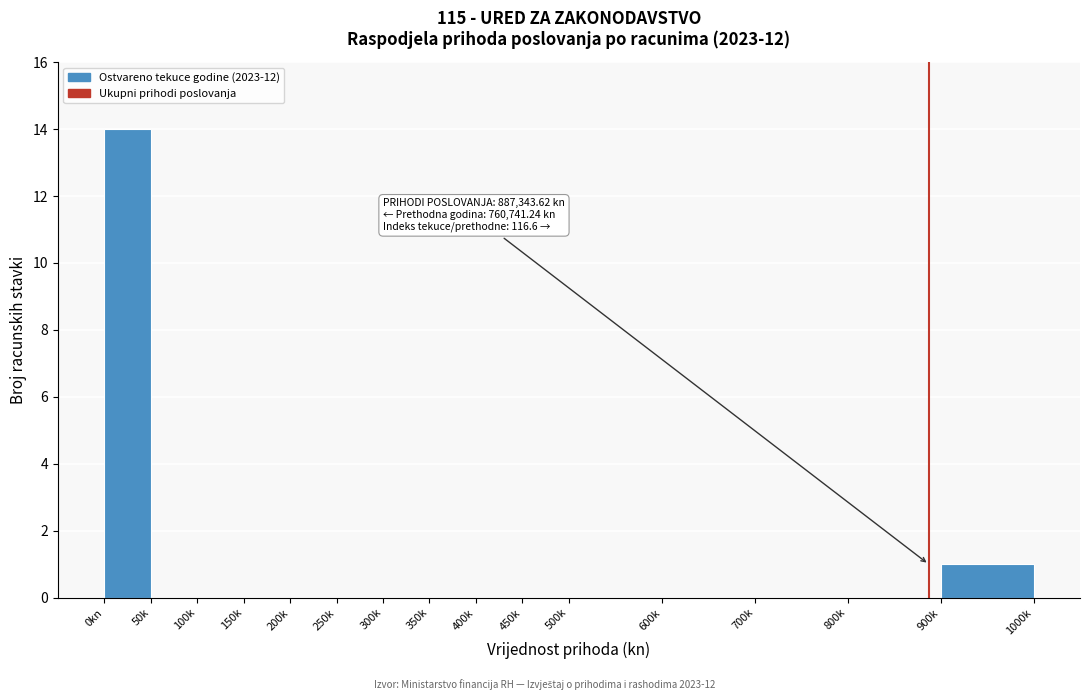

Reading left to right, extract all data points from this chart.

0kn=14	50k=0	100k=0	150k=0	200k=0	250k=0	300k=0	350k=0	400k=0	450k=0	500k=0	600k=0	700k=0	800k=0	900k=1